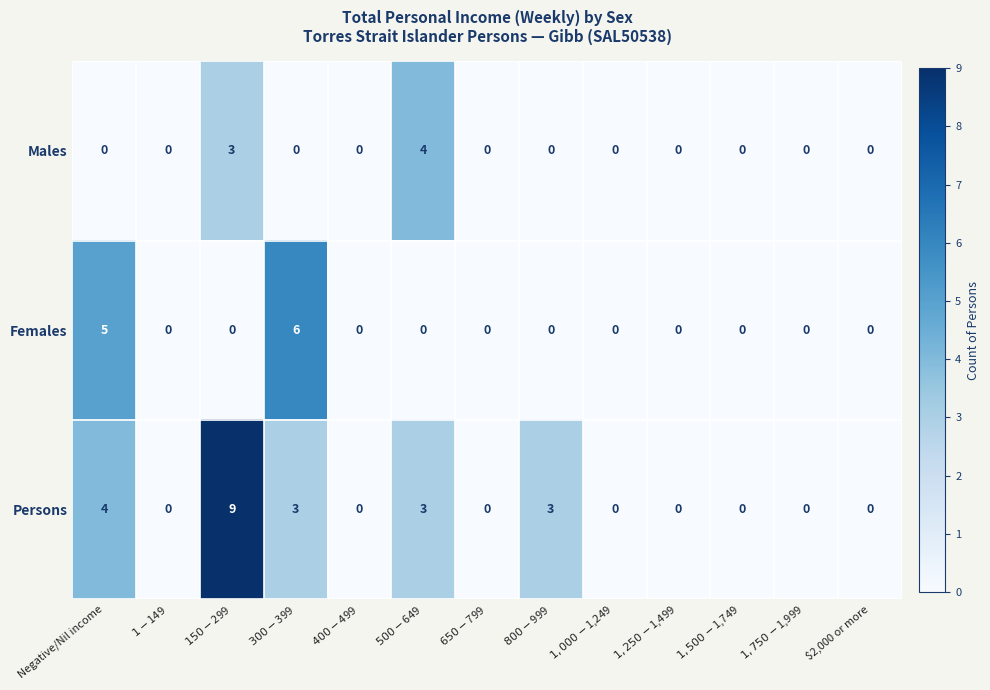

Rank the series by their average value, from lowest to highest.

Males, Females, Persons